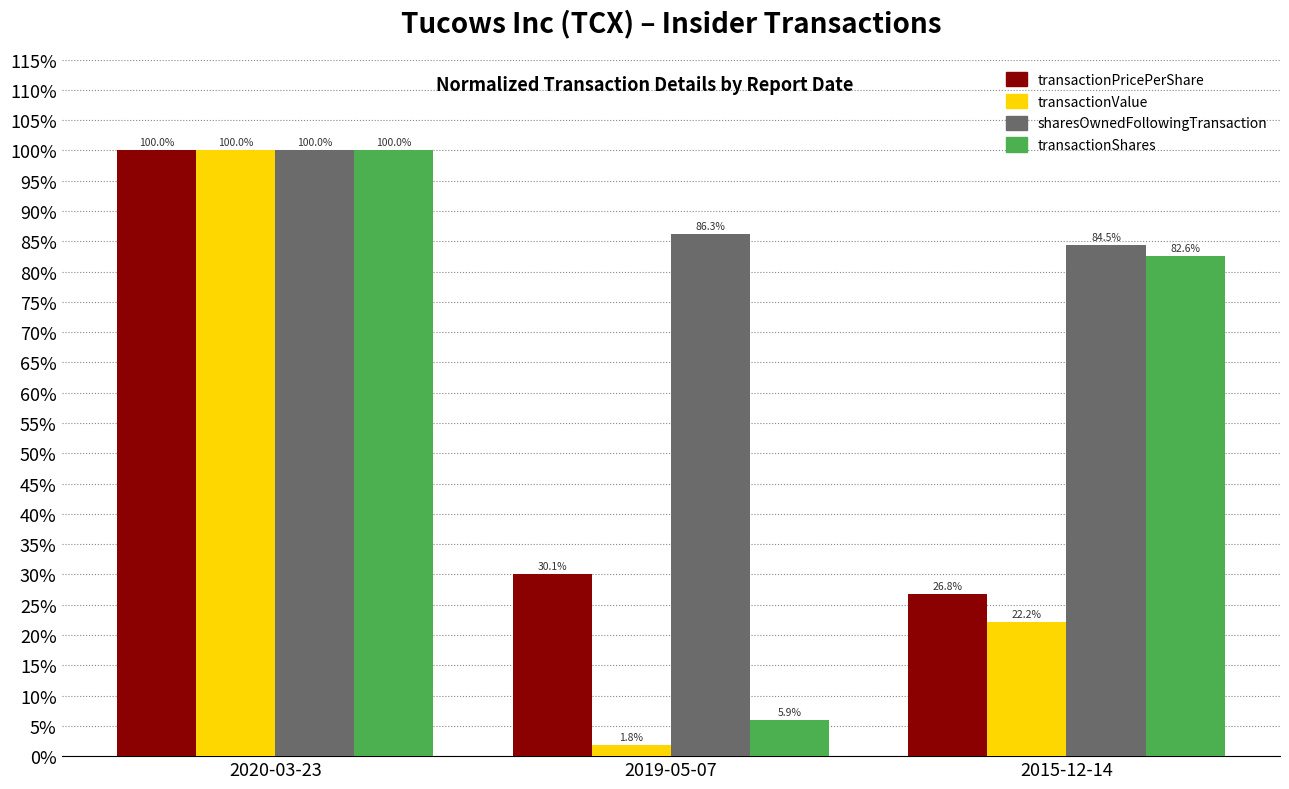

True or false: transactionPricePerShare has a value of 45.3 at 2015-12-14.

False